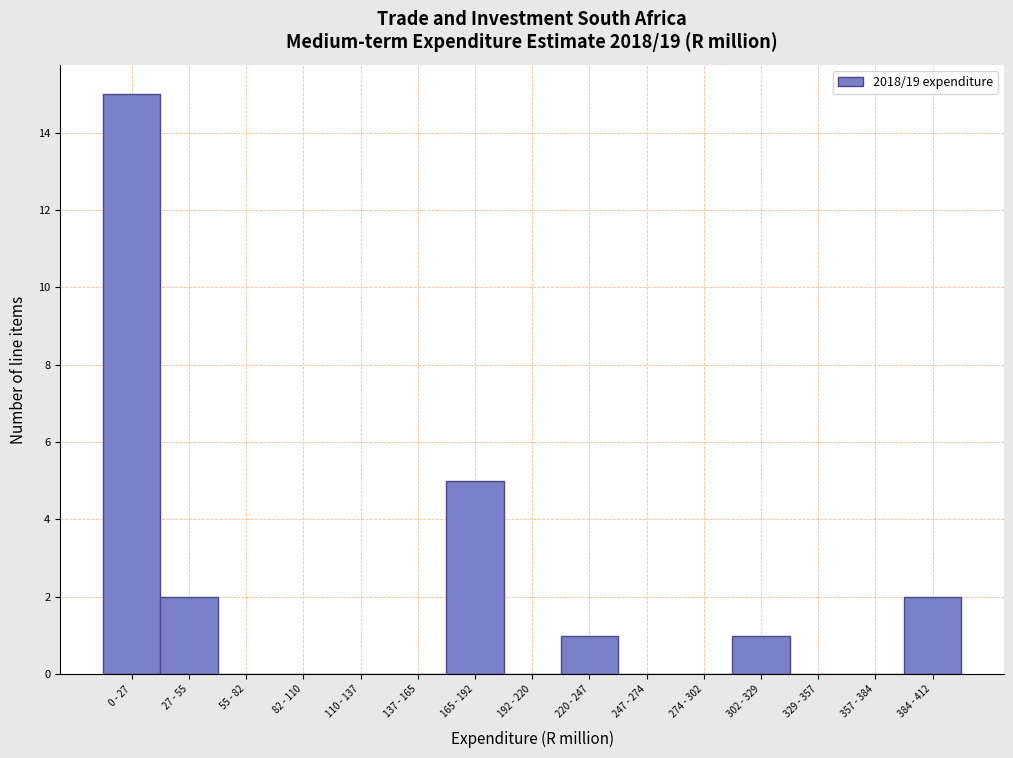

Reading left to right, what are all the values shown in this chart?

0 - 27=15	27 - 55=2	55 - 82=0	82 - 110=0	110 - 137=0	137 - 165=0	165 - 192=5	192 - 220=0	220 - 247=1	247 - 274=0	274 - 302=0	302 - 329=1	329 - 357=0	357 - 384=0	384 - 412=2